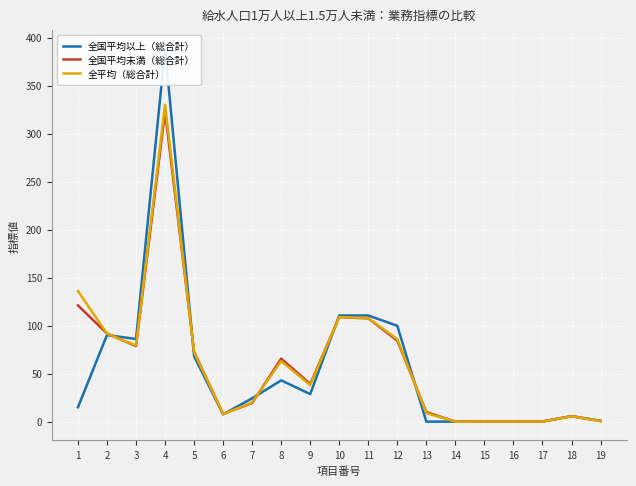

What is the average value of the 全国平均未満（総合計） series?

59.8